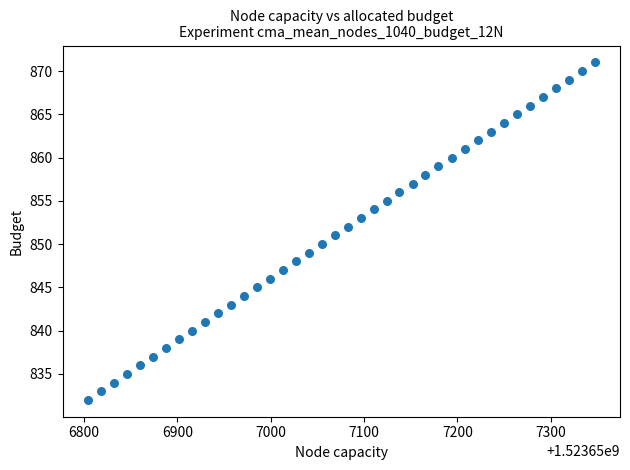

What is the range of Y values (max minus min)?

39